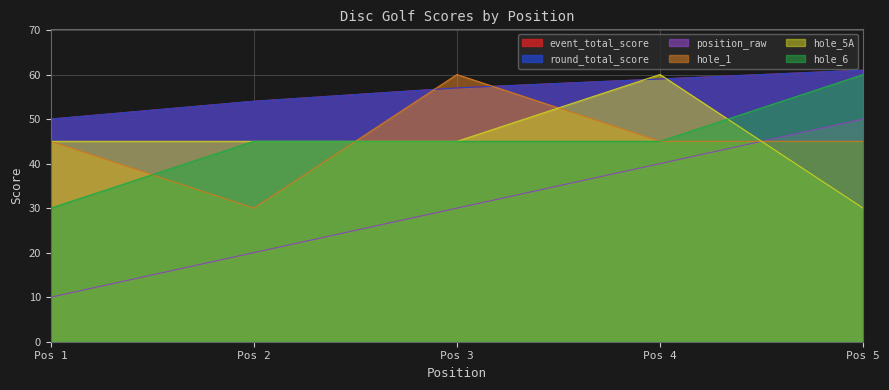

At Pos 2, list the series in order from largest to smallest.

event_total_score, round_total_score, hole_5A, hole_6, hole_1, position_raw